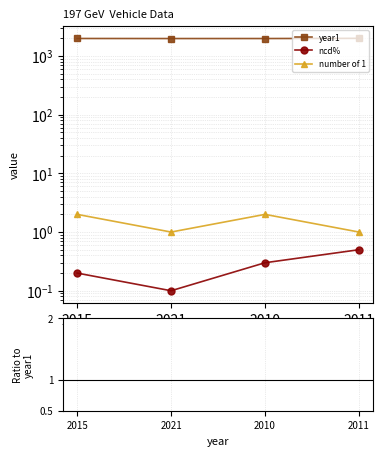

What is the spread (max minus min) of values at 2011?

1995.0